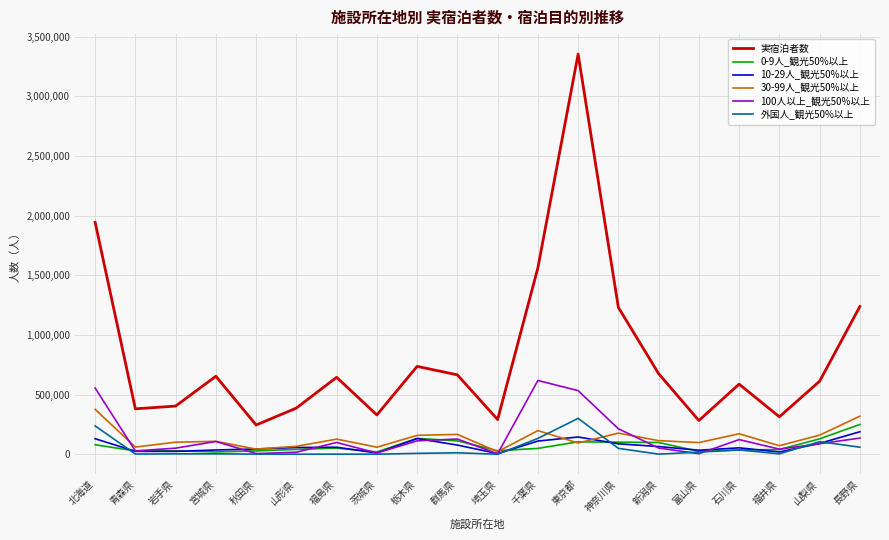

Which category has the highest value across all series?

東京都